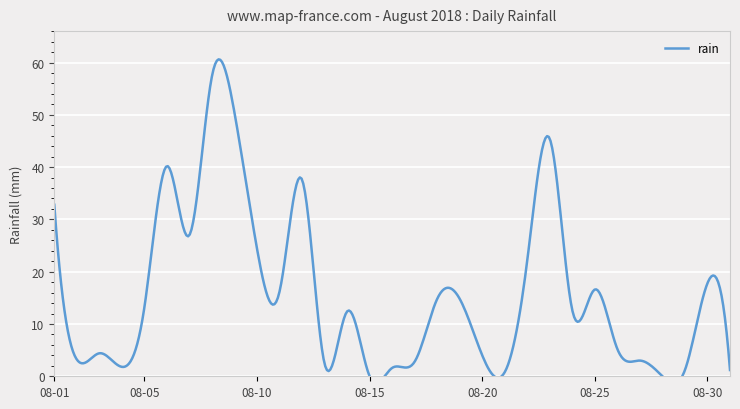

What is the change in value from 2018-08-18 to 2018-08-27?

-11.8